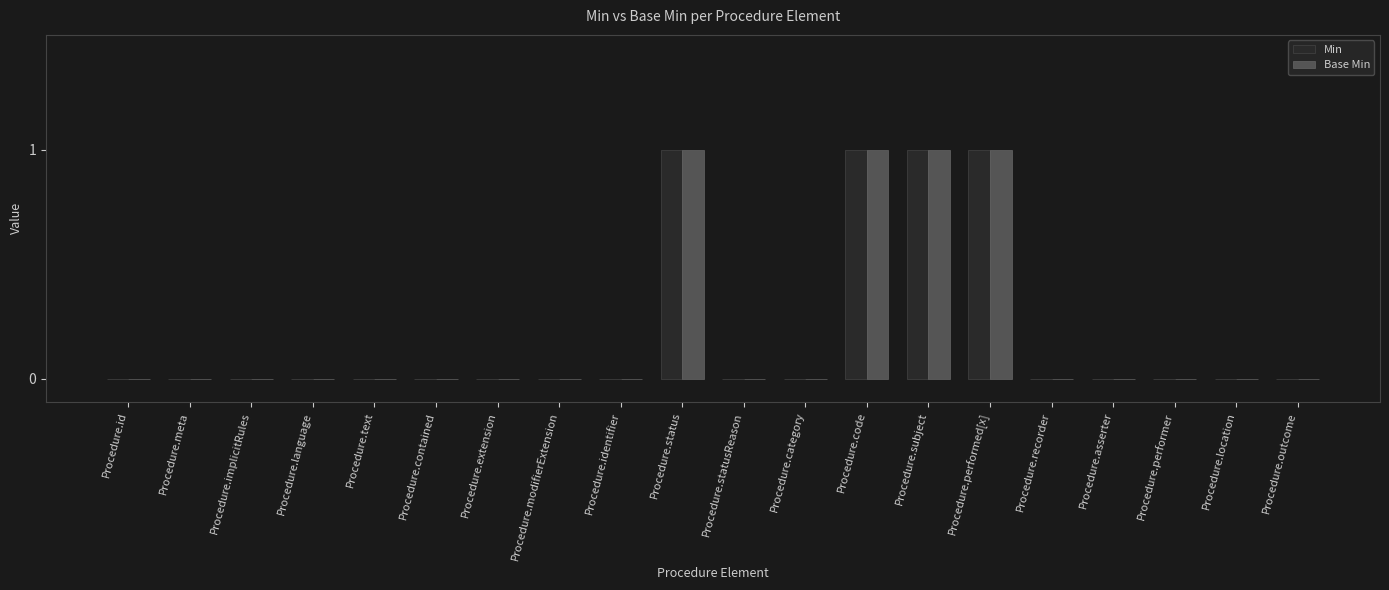

The value of Min at Procedure.extension is 0. True or false?

True